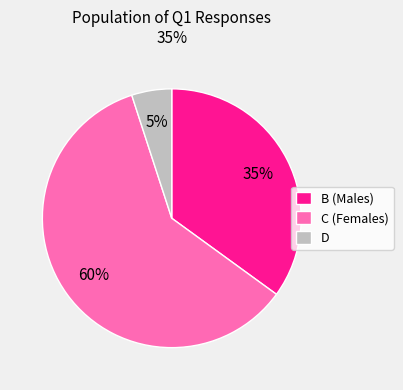

To the nearest percent, what percentage of the pie is B?

35%